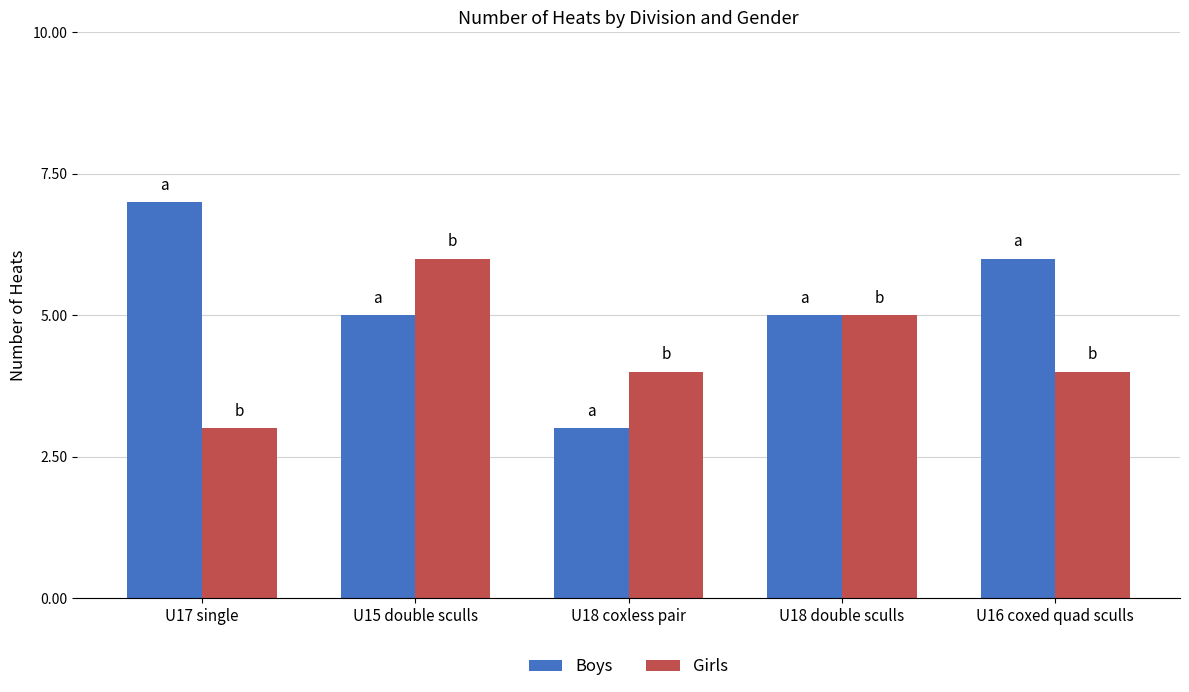

How many categories are shown in the chart?

5